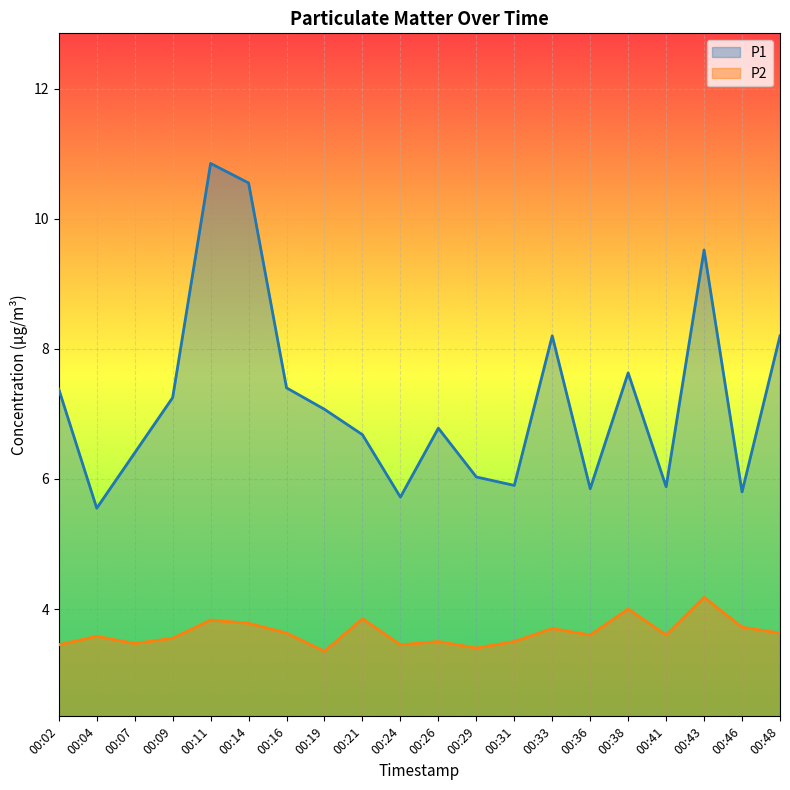

How many values in the P1 series are below 7?

10